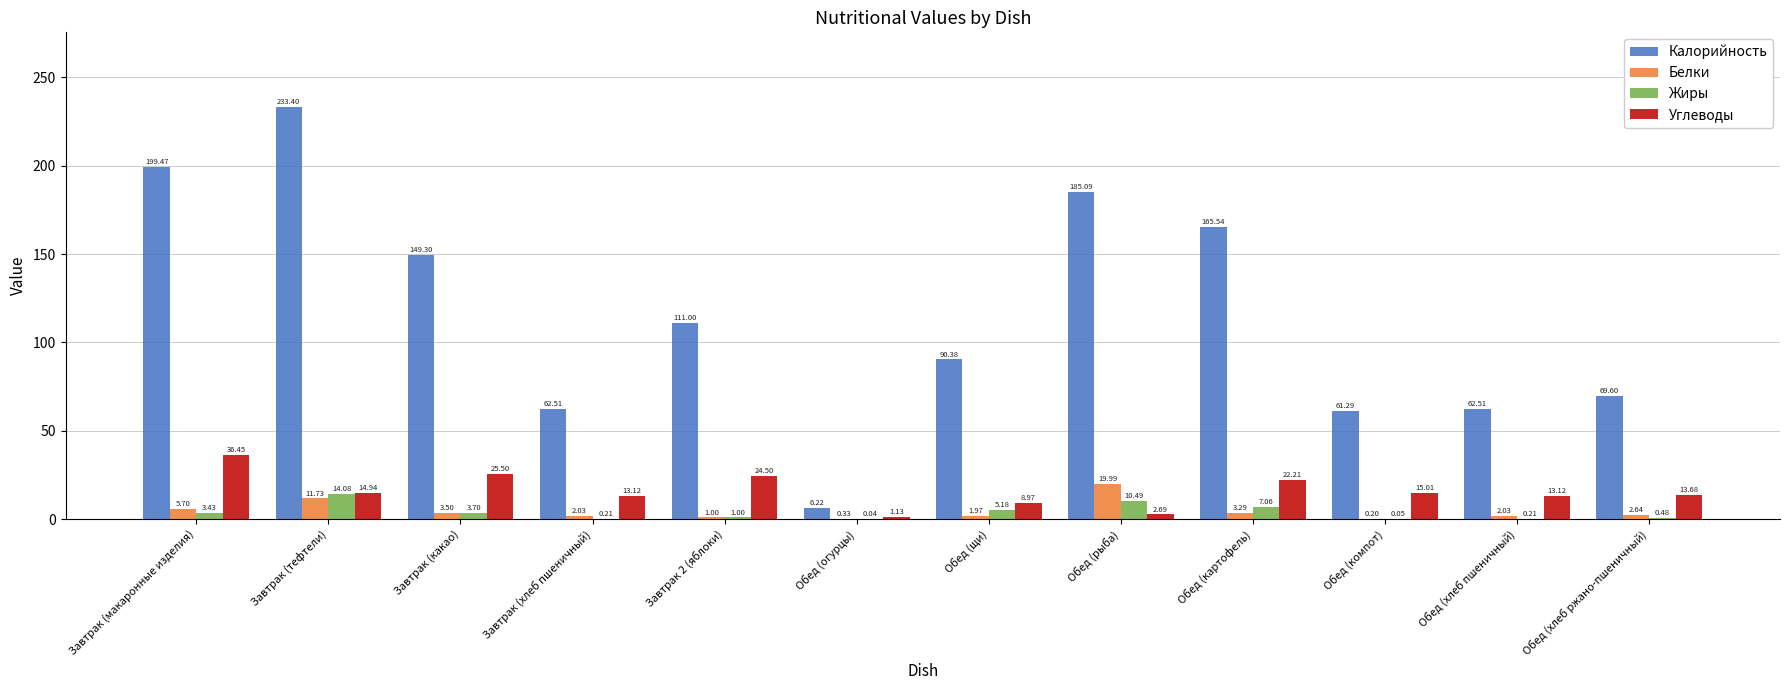

What is the sum of all Жиры values?

45.9